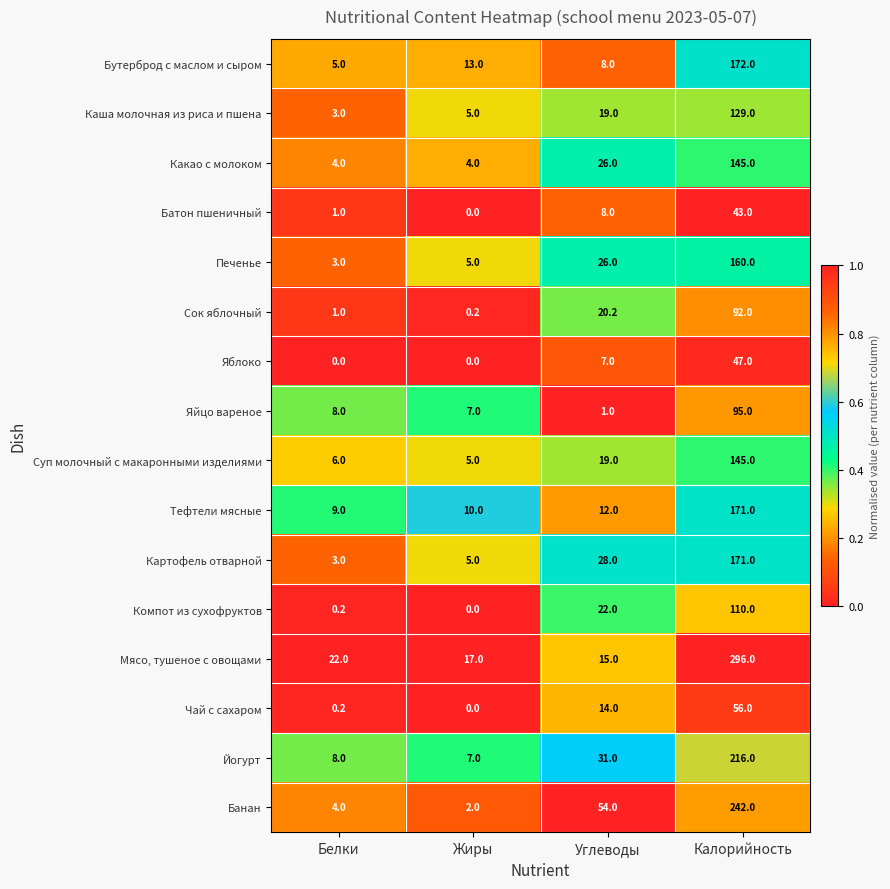

Is it true that Картофель отварной equals 239.2 at Калорийность?

False